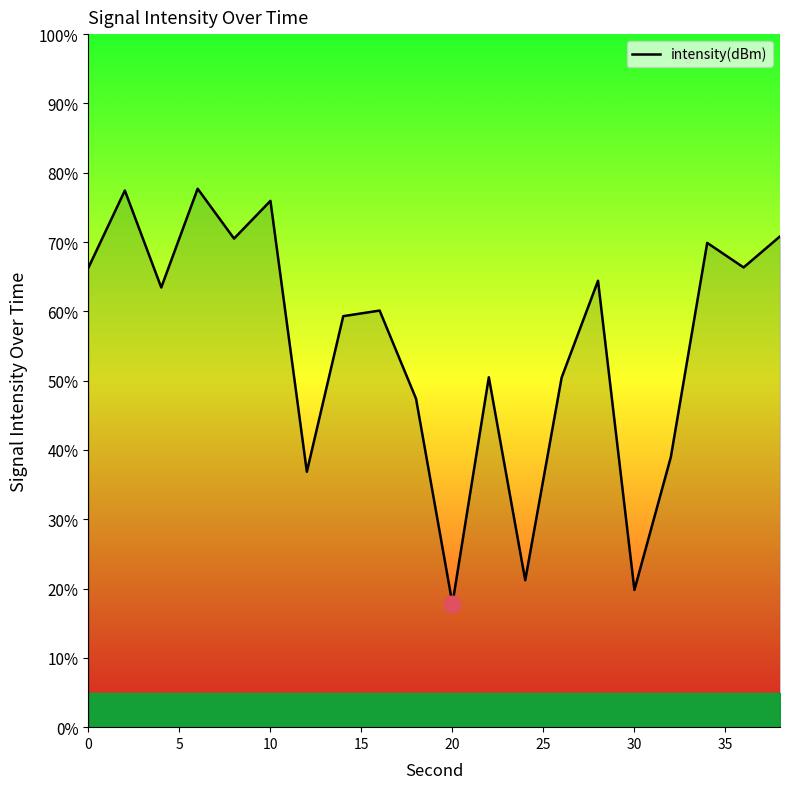

What is the minimum value shown in the chart?

17.8